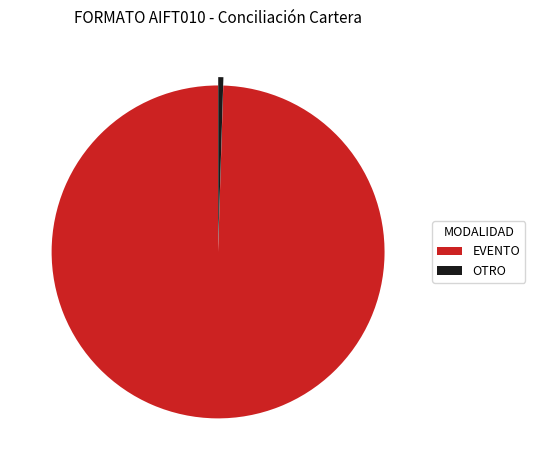

Which has a higher value, EVENTO or OTRO?

EVENTO